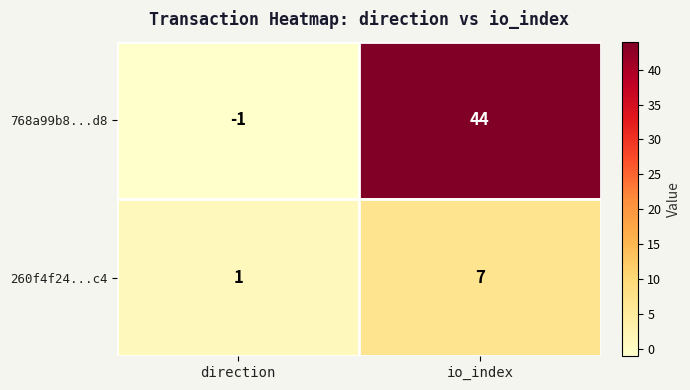

What is the difference between the 768a99b8...d8 values at direction and io_index?

45